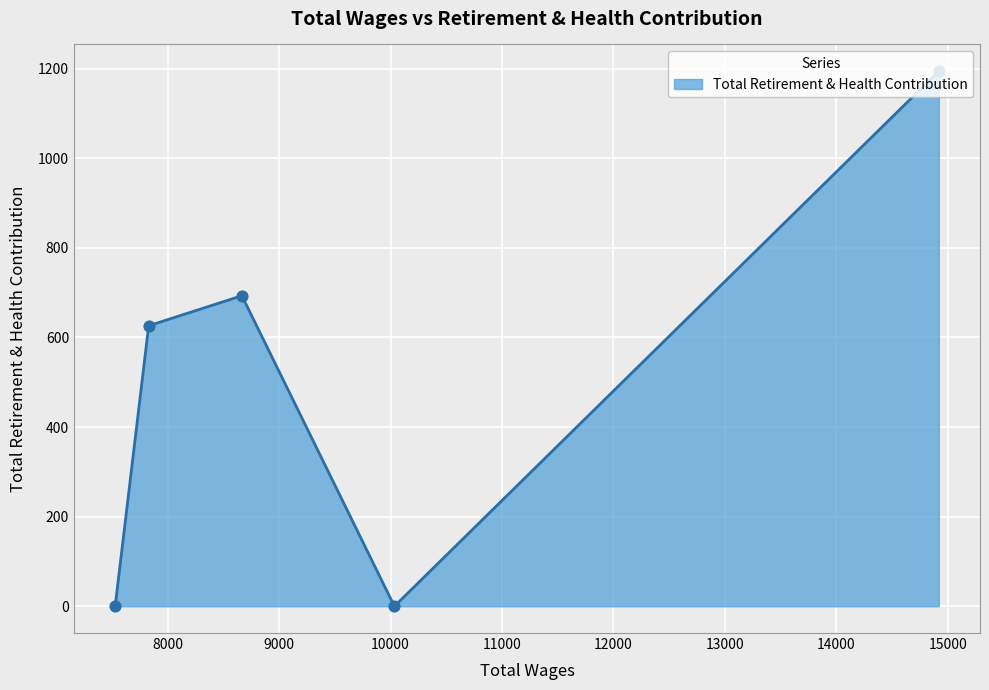

What is the greatest value displayed?

1194